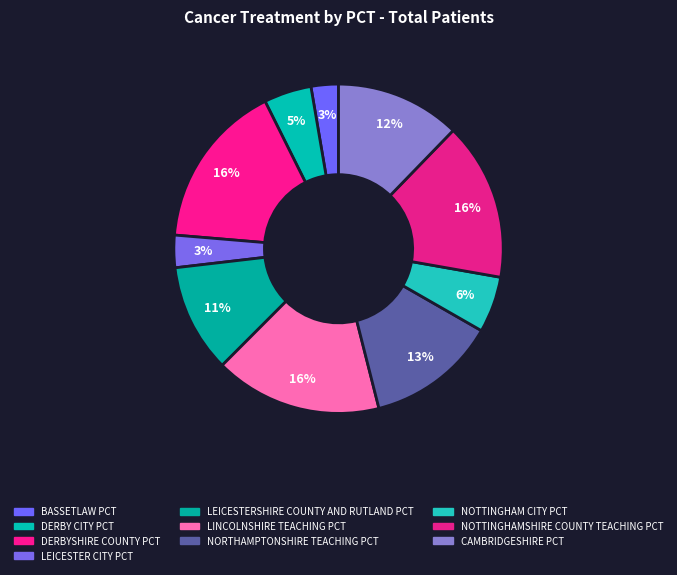

To the nearest percent, what is the average slice percentage?

10%